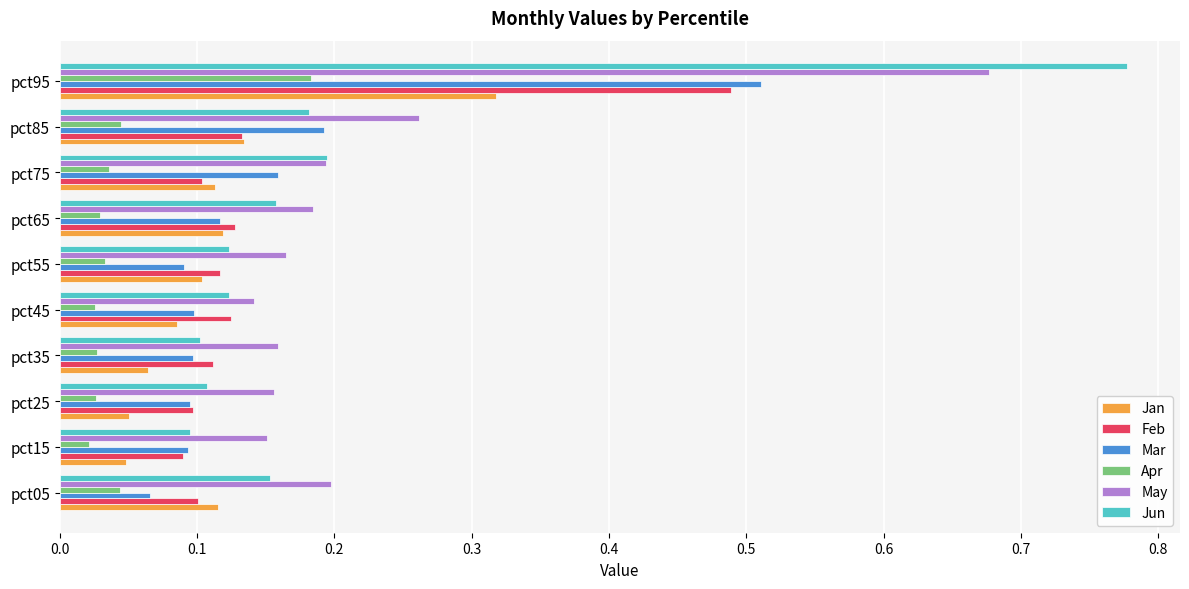

Is it true that Jan equals 0.2 at pct65?

False